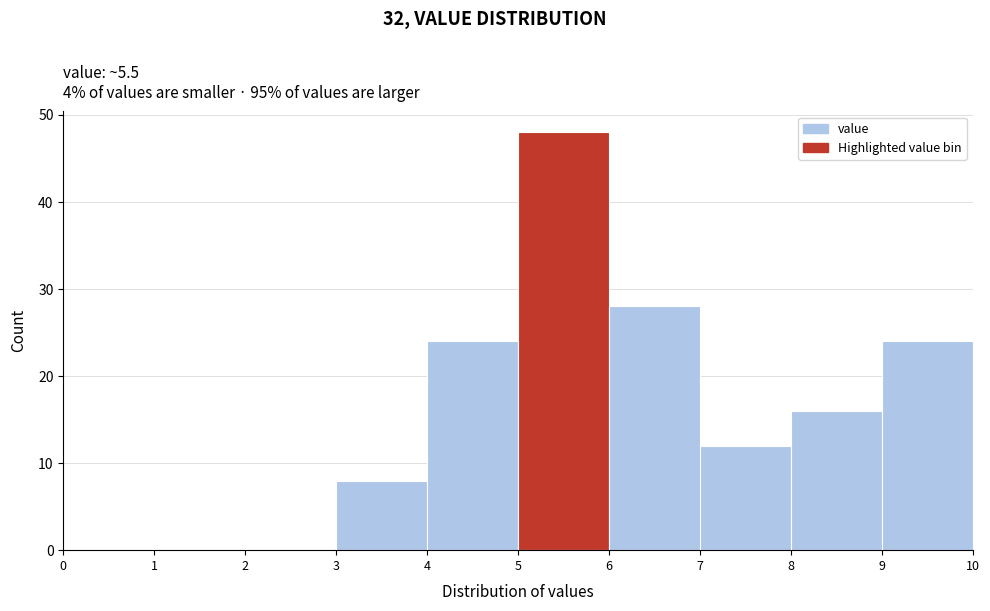

Reading left to right, list every bar in this chart as the range it spans on the x-axis followed by its height. The values are not printed on the chart, so give them approximately, as read against the axis.

0 to 1: 0
1 to 2: 0
2 to 3: 0
3 to 4: 8
4 to 5: 24
5 to 6: 48
6 to 7: 28
7 to 8: 12
8 to 9: 16
9 to 10: 24